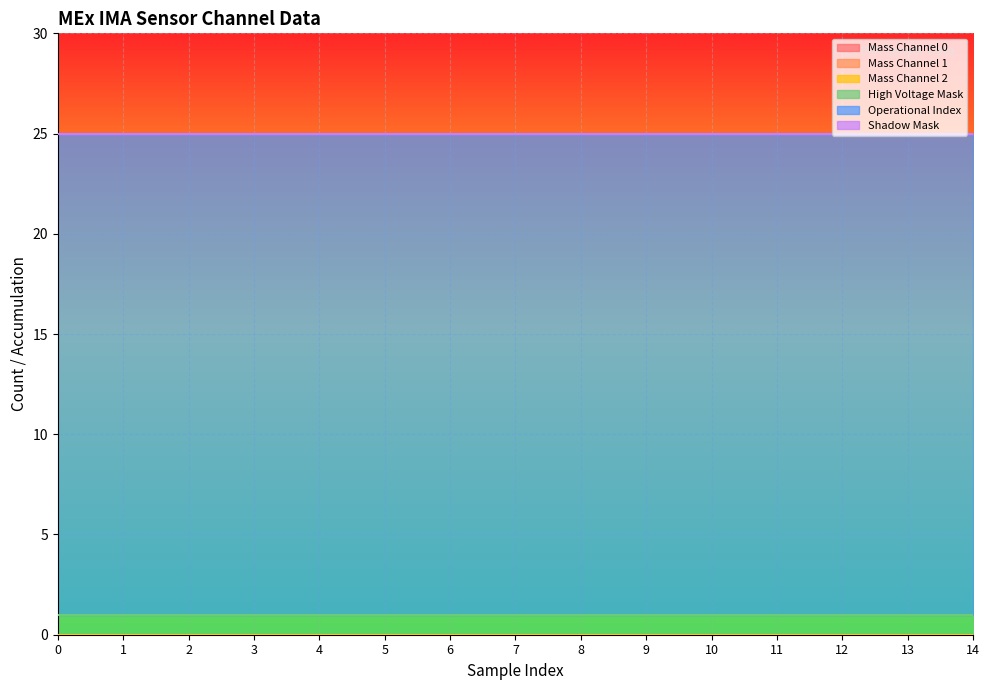

Reading left to right, transcribe all the data shown in this chart.

Mass Channel 0: 0	0	0	0	0	0	0	0	0	0	0	0	0	0	0
Mass Channel 1: 0	0	0	0	0	0	0	0	0	0	0	0	0	0	0
Mass Channel 2: 0	0	0	0	0	0	0	0	0	0	0	0	0	0	0
High Voltage Mask: 1	1	1	1	1	1	1	1	1	1	1	1	1	1	1
Operational Index: 24	24	24	24	24	24	24	24	24	24	24	24	24	24	24
Shadow Mask: 0	0	0	0	0	0	0	0	0	0	0	0	0	0	0